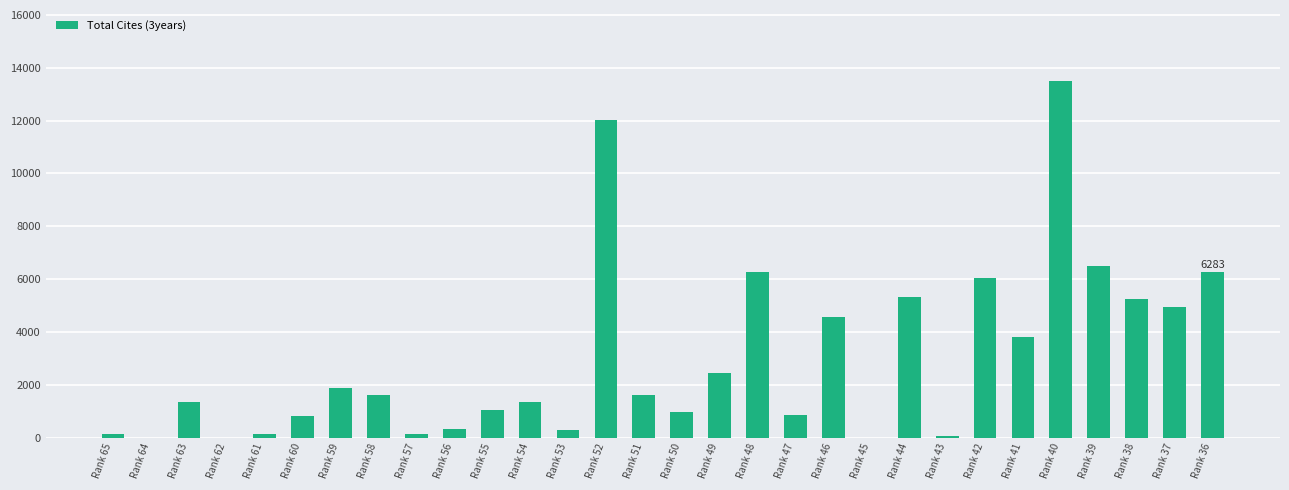

The value at Rank 45 is -9021. True or false?

False